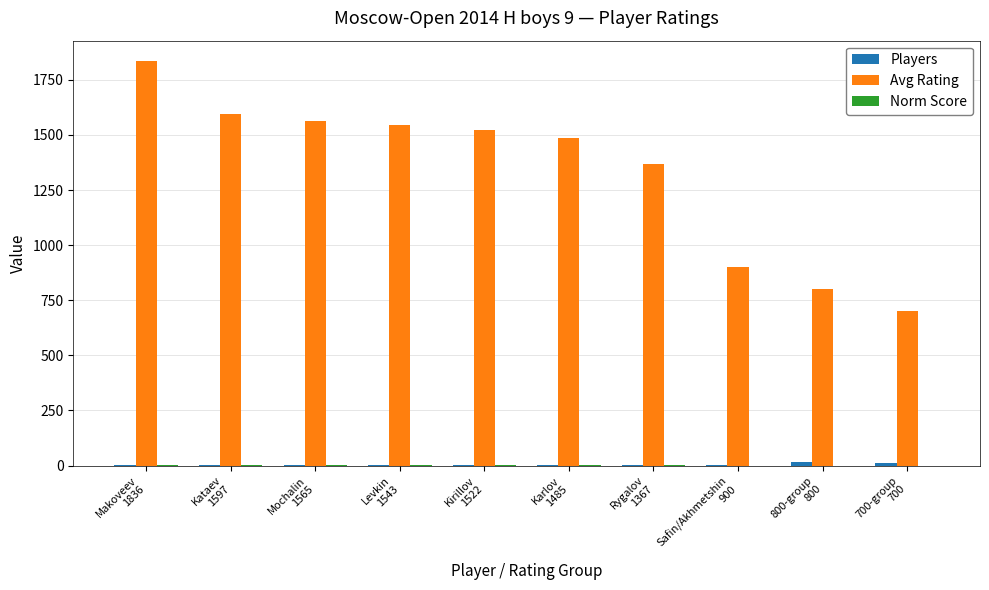

Between Kataev
1597 and 800-group
800, which series saw the biggest shift?

Avg Rating